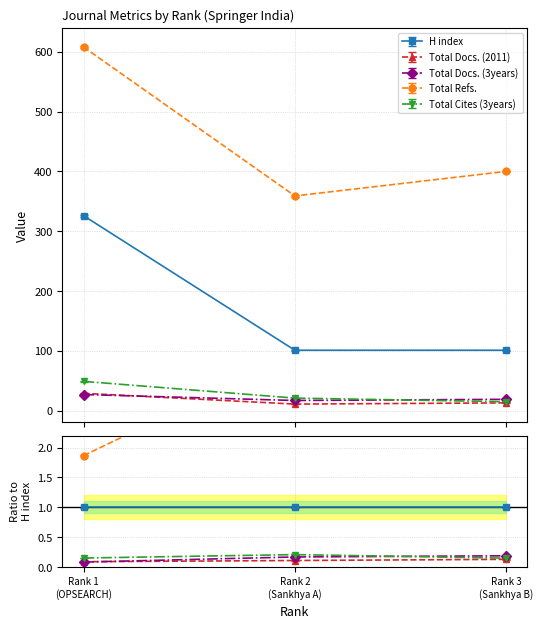

What is the maximum value shown in the chart?

608